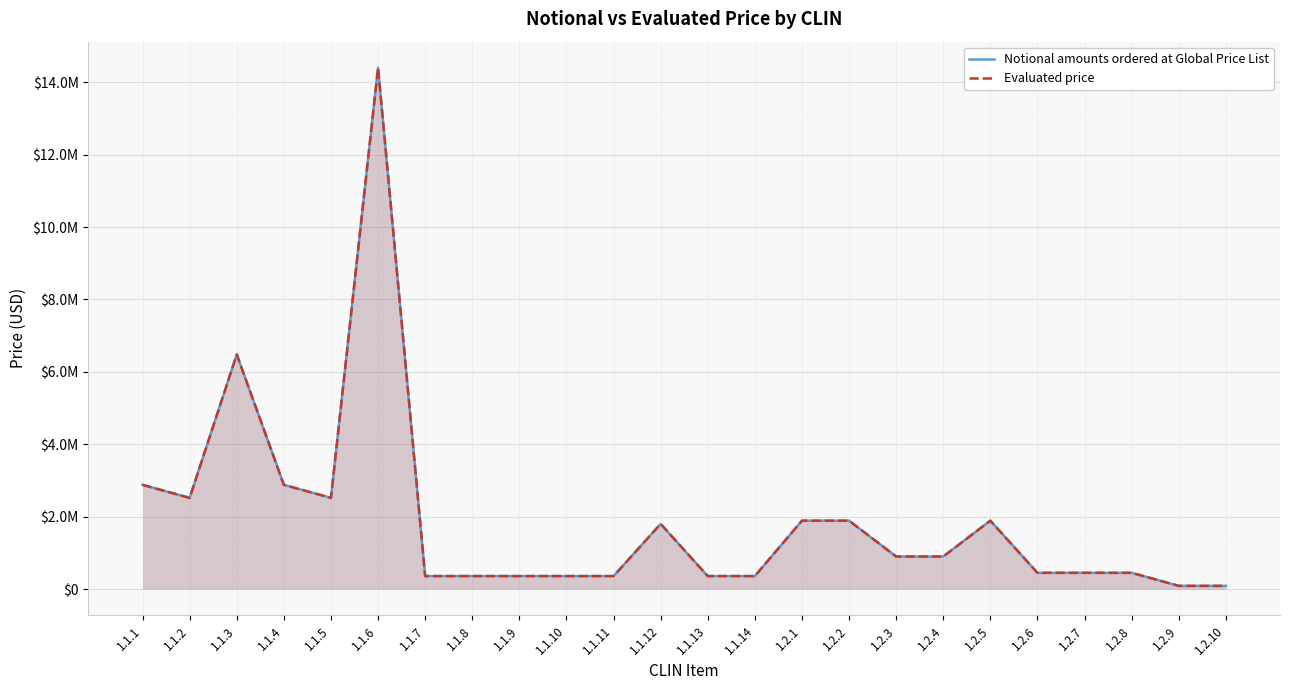

Between 1.1.8 and 1.2.1, which series saw the biggest shift?

Notional amounts ordered at Global Price List